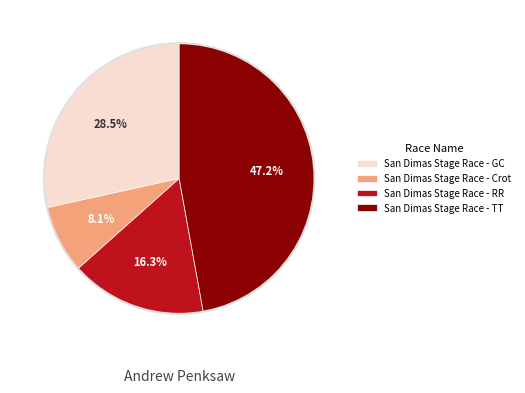

Is there any slice that represents more than half of the pie?

No